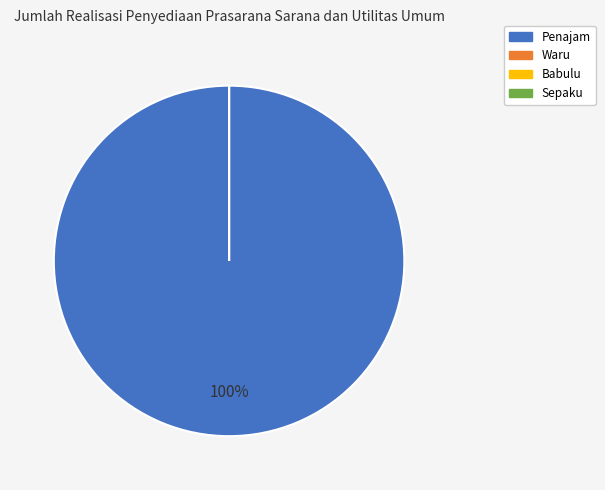

The Babulu slice represents 0% of the pie. True or false?

True